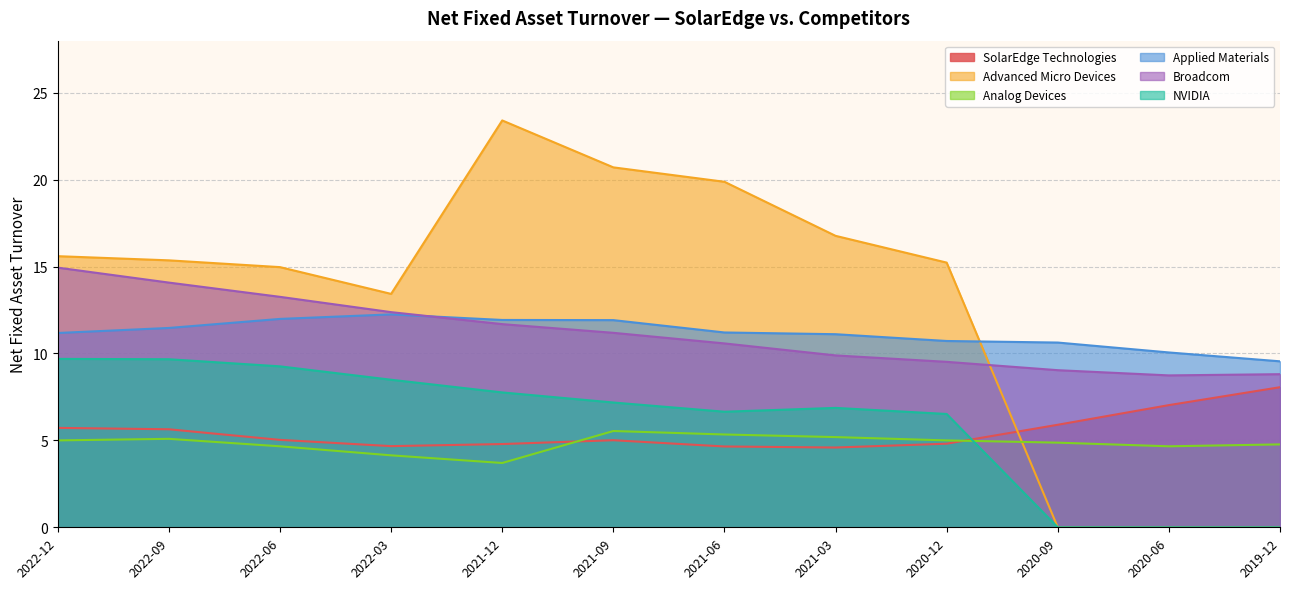

True or false: Advanced Micro Devices and NVIDIA cross at least once.

False